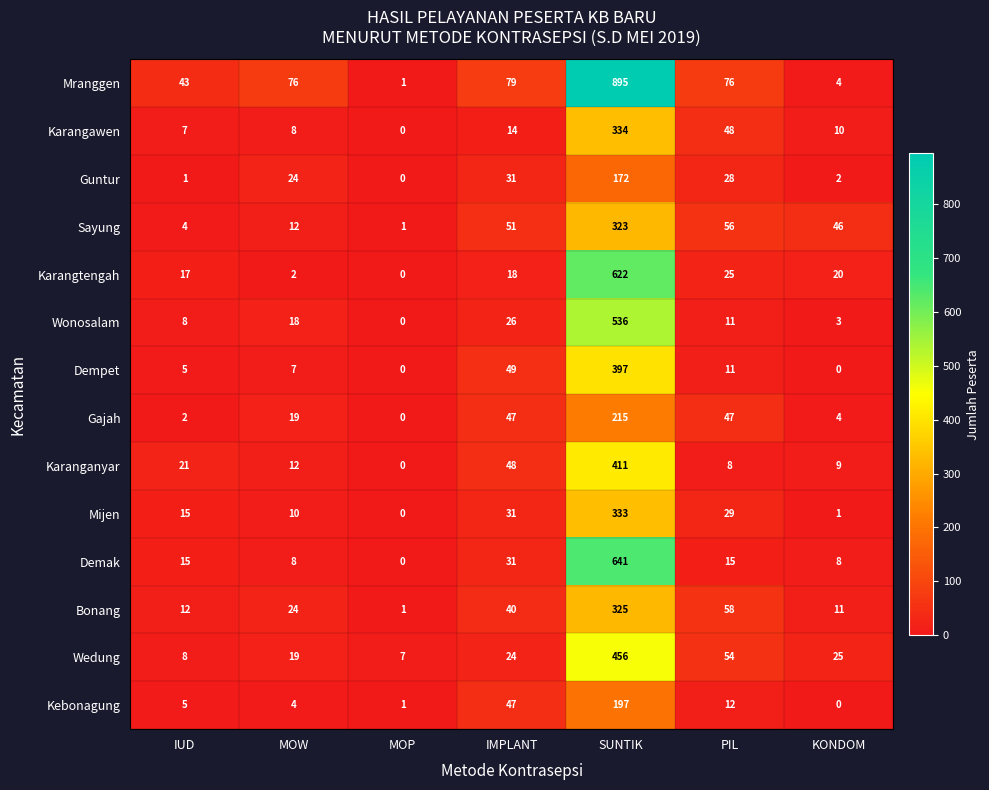

What is the difference between the highest and lowest values at MOP?

7